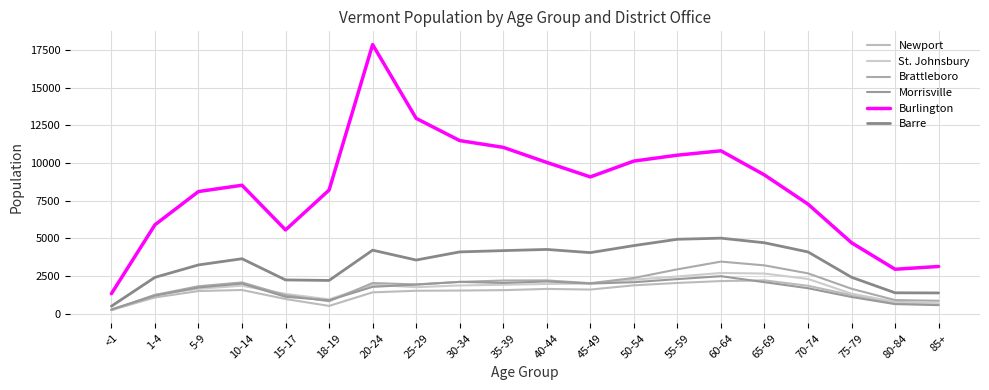

What is the greatest value displayed?

17851